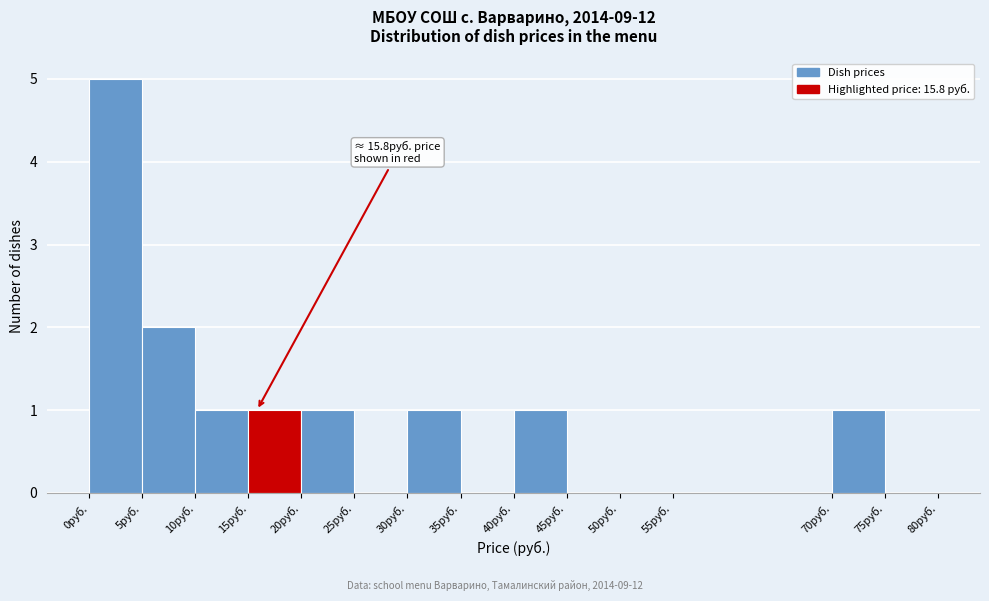

Which range on the x-axis has the tallest bar?

0 to 5